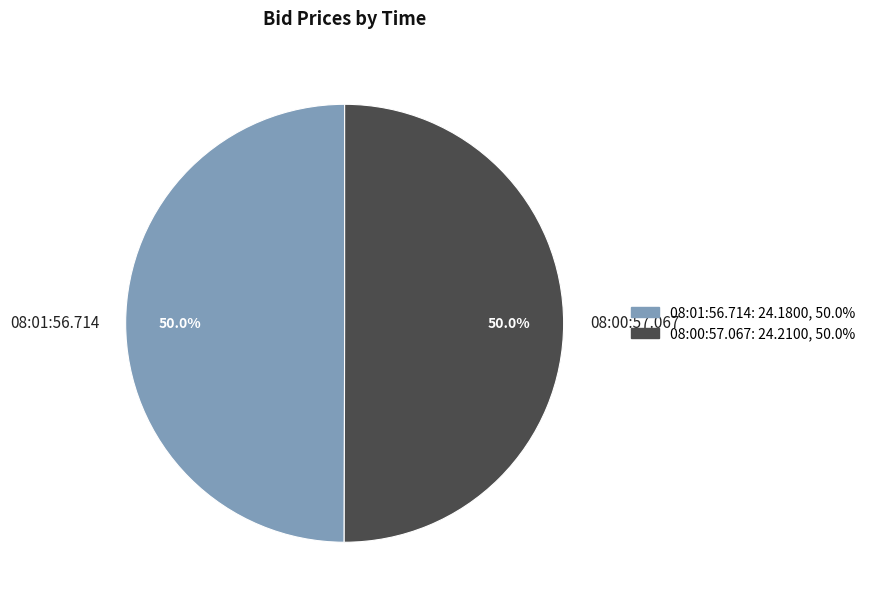

What is the ratio of the value at 08:01:56.714 to the value at 08:00:57.067?

1.0